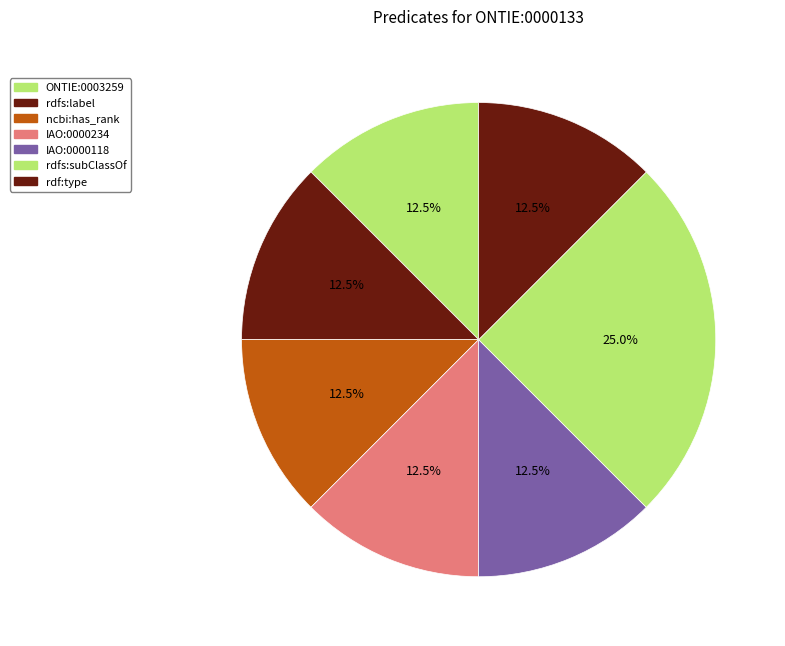

Is it true that ncbi:has_rank is 12% of the pie?

True